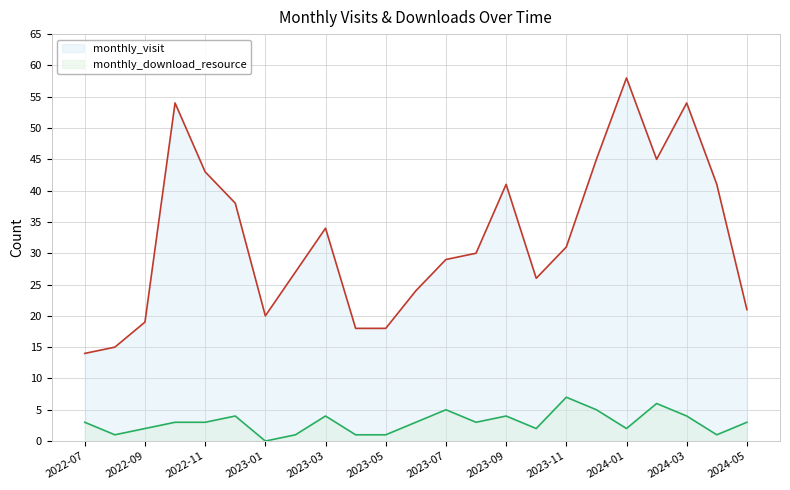

How many values in the monthly_visit series exceed 30?

11